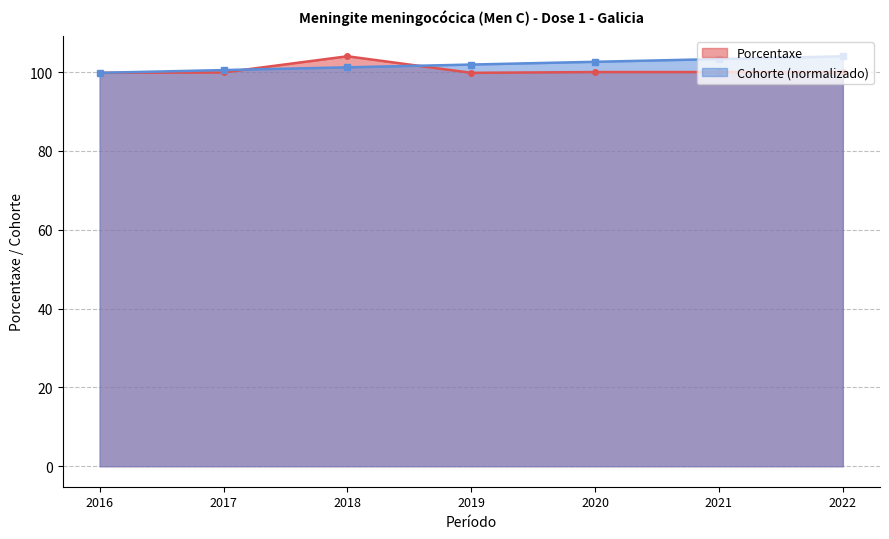

At how many categories does at least one series exceed 102?

4